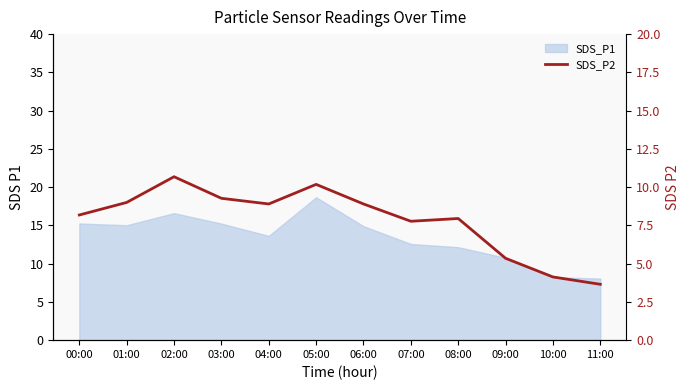

What is the label of the 10th point from the right?

02:00